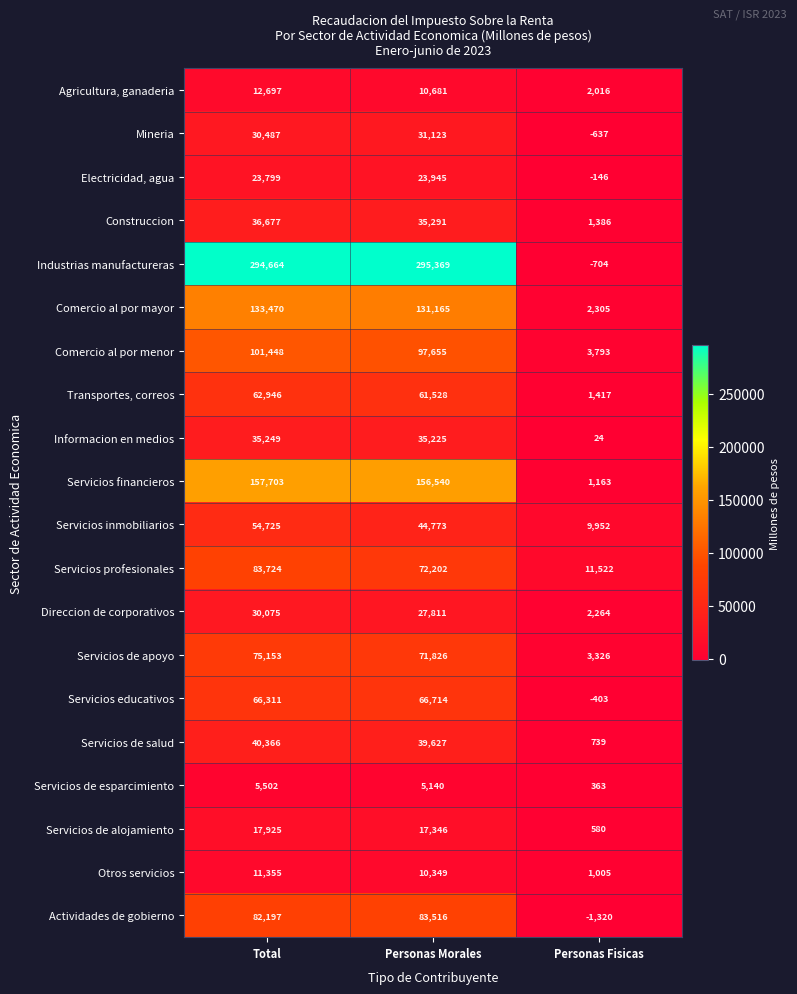

Which series has the largest total across all categories?

Industrias manufactureras